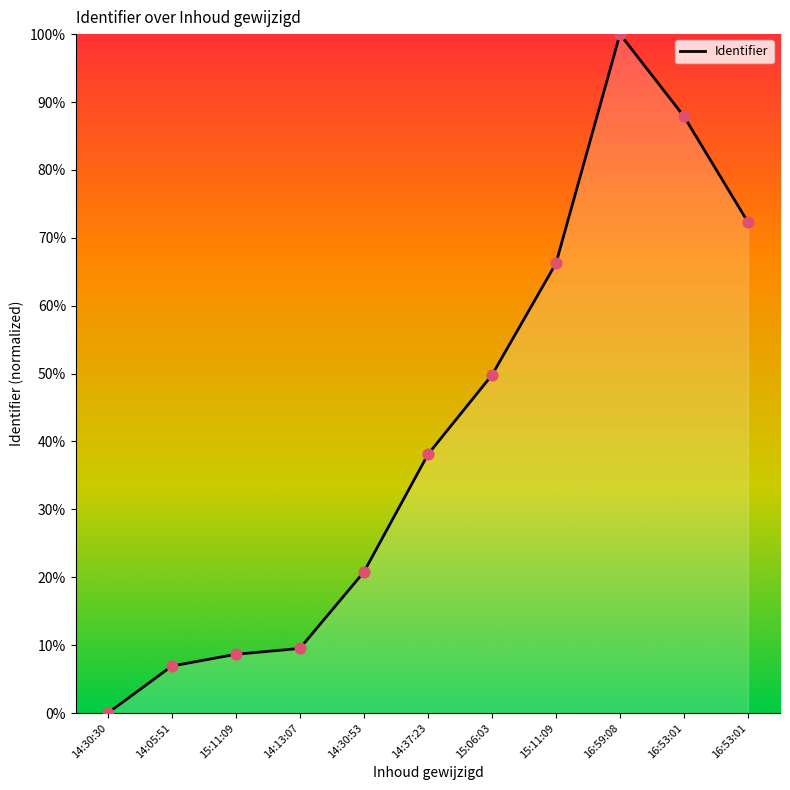

Is this an area chart (filled region under the line)?

Yes